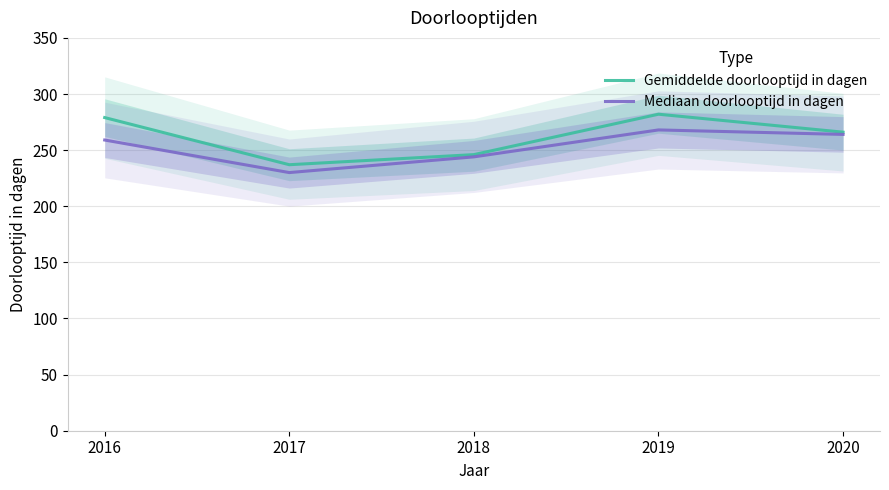

What is the value of the Mediaan doorlooptijd in dagen point at the 4th from the left?

268